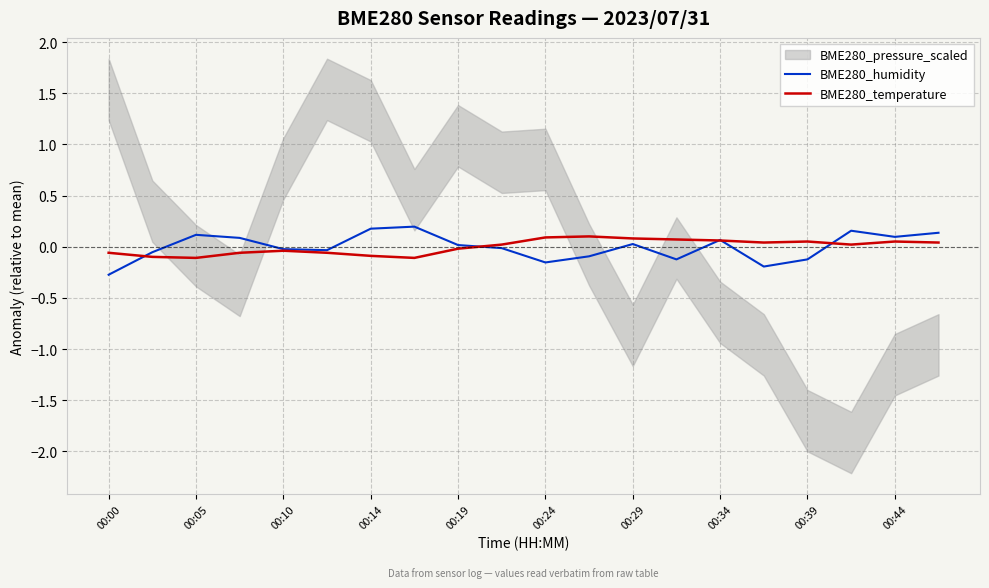

At which label does BME280_humidity first exceed 0?

00:05